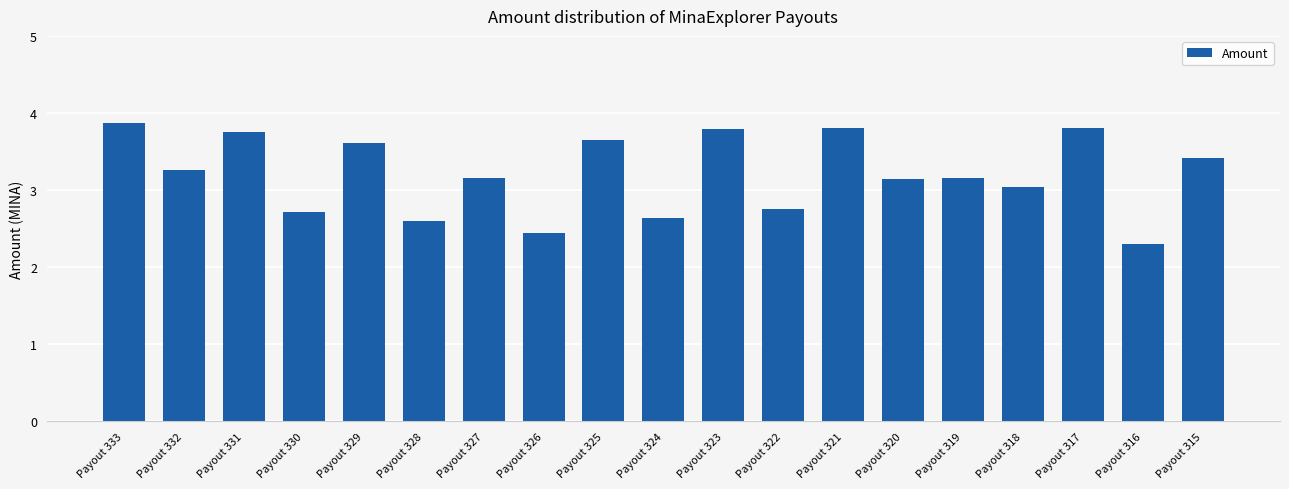

What value does the data have at Payout 327?

3.2